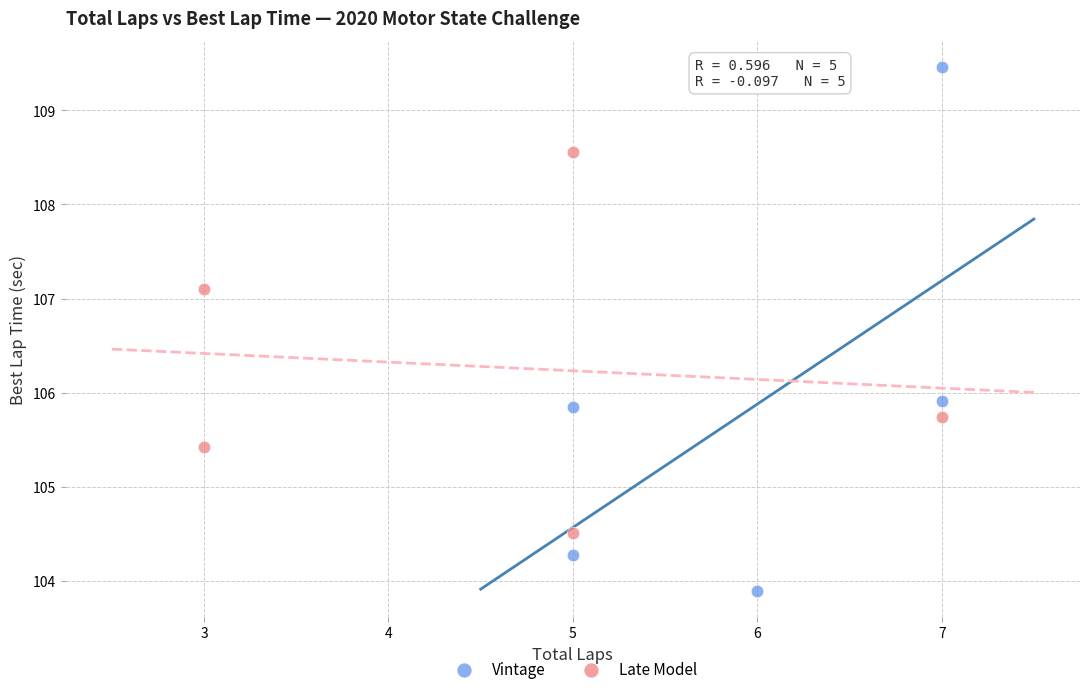

Which series contains the highest Y value?

Vintage